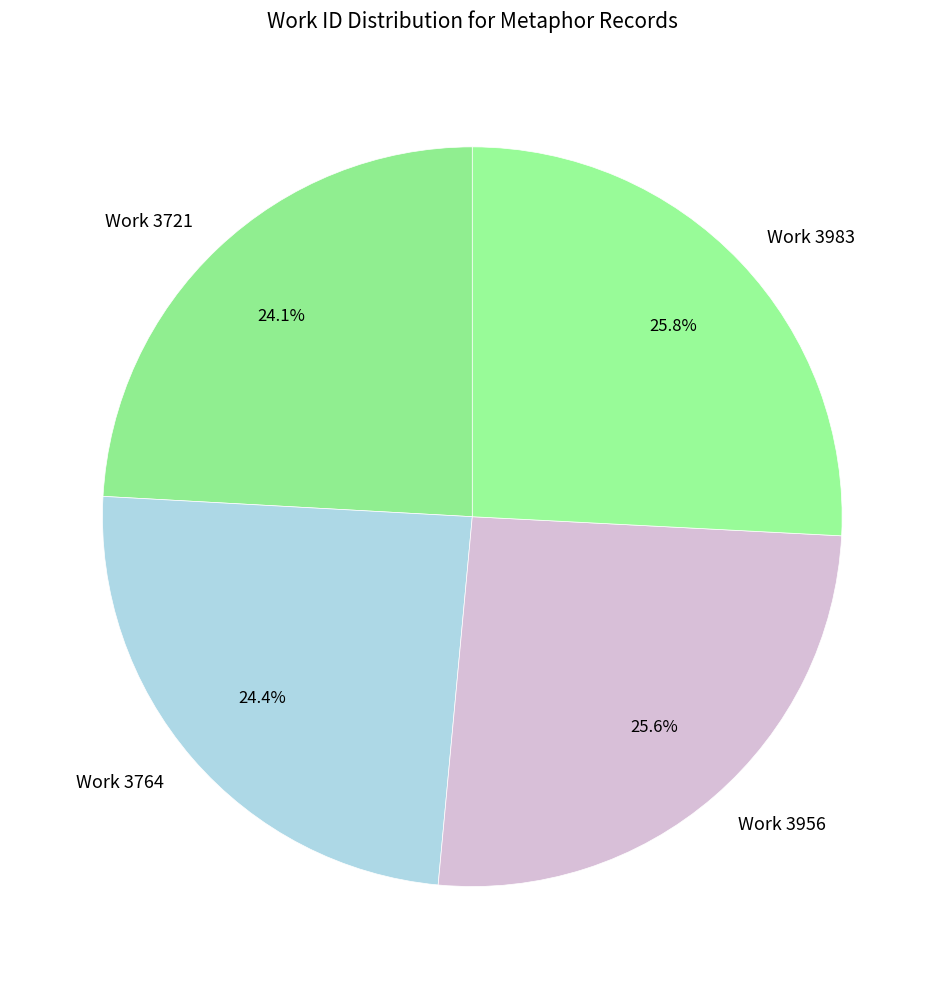

To the nearest percent, what percentage of the pie is Work 3983?

26%